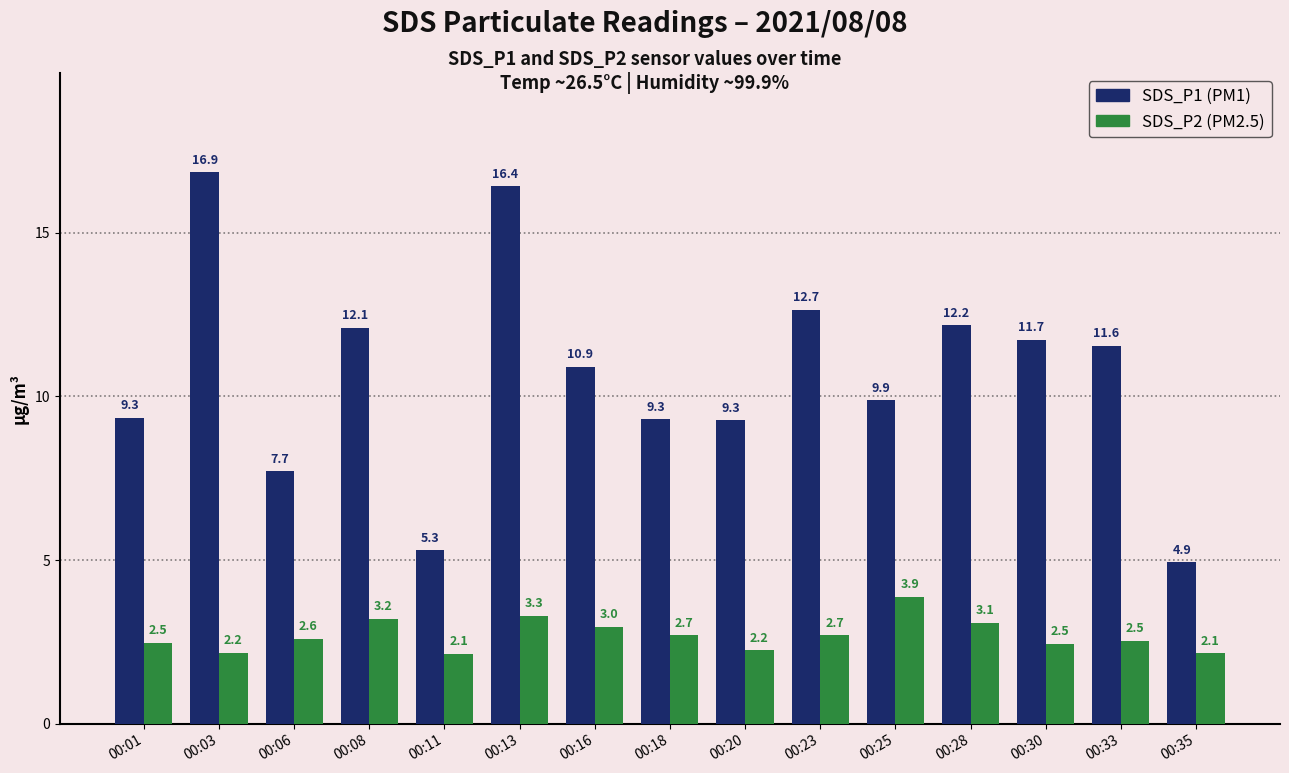

At which category is the sum across all series the highest?

00:13